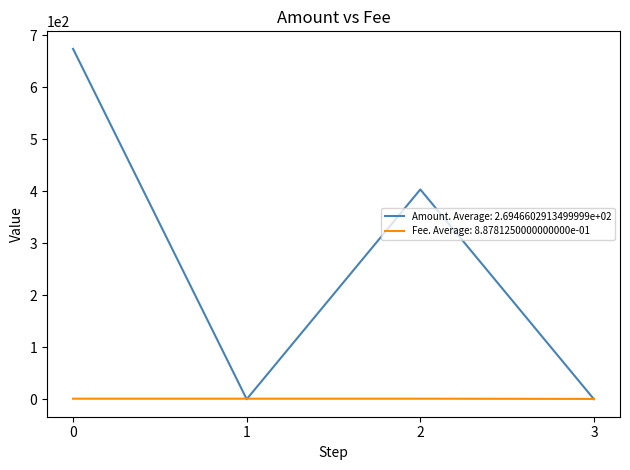

True or false: Amount. Average: 2.6946602913499999e+02 has more than 2 interior local peaks.

False